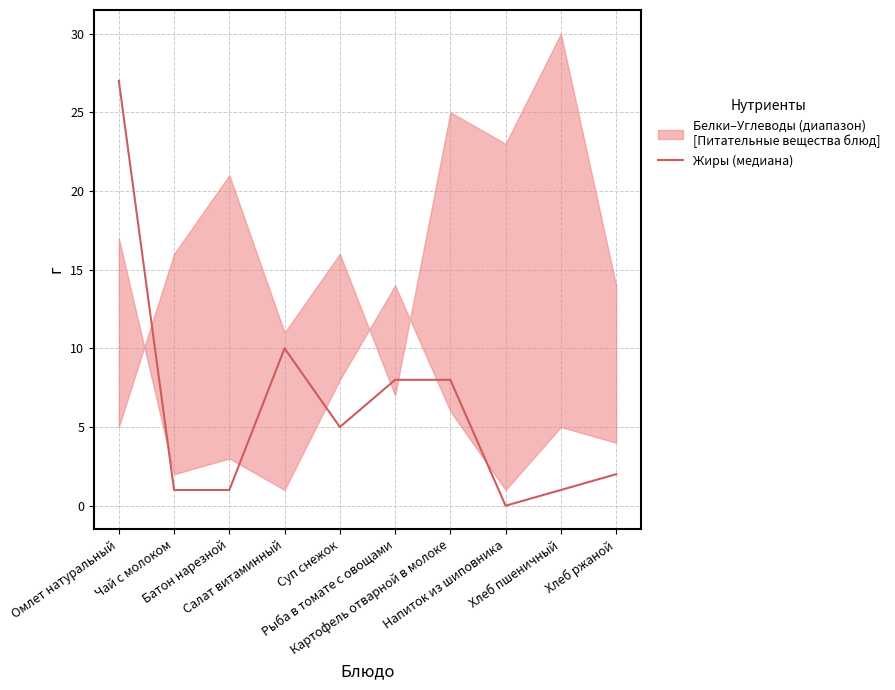

Reading right to left, extract all data points from this chart.

2	1	0	8	8	5	10	1	1	27